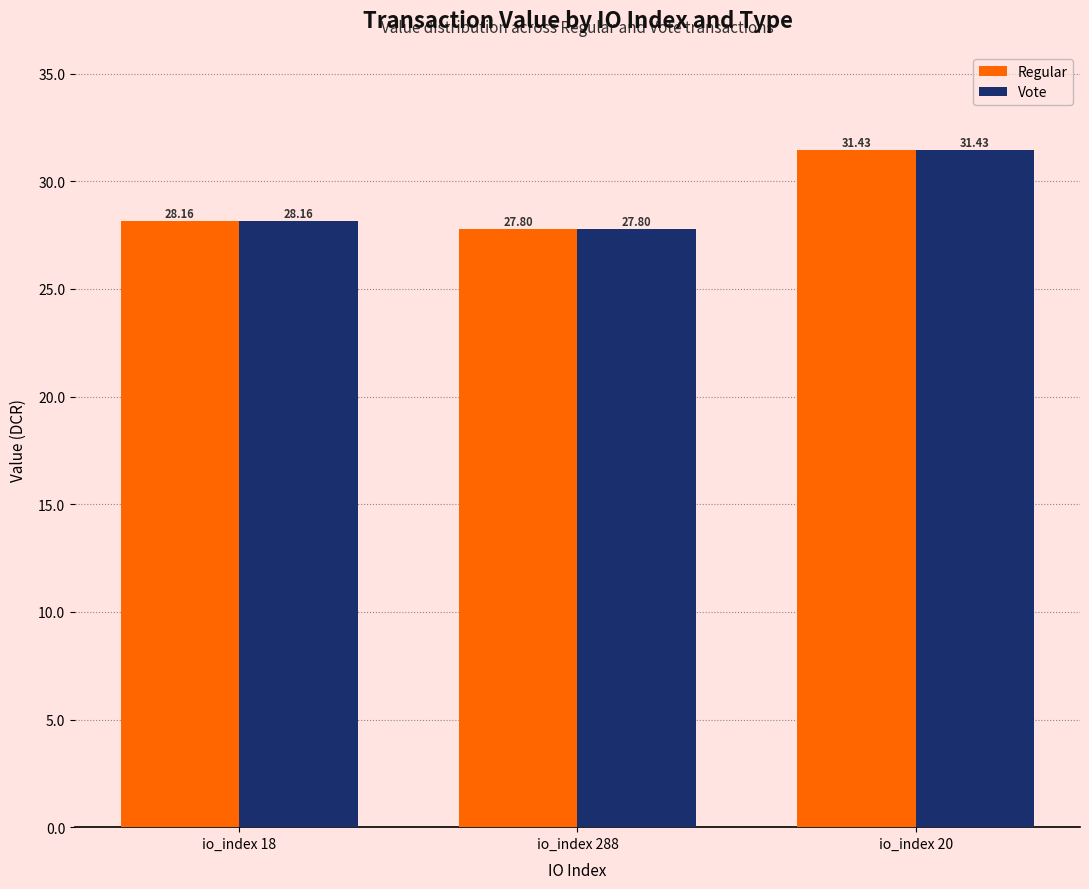

Which label corresponds to the largest value in the chart?

io_index 20